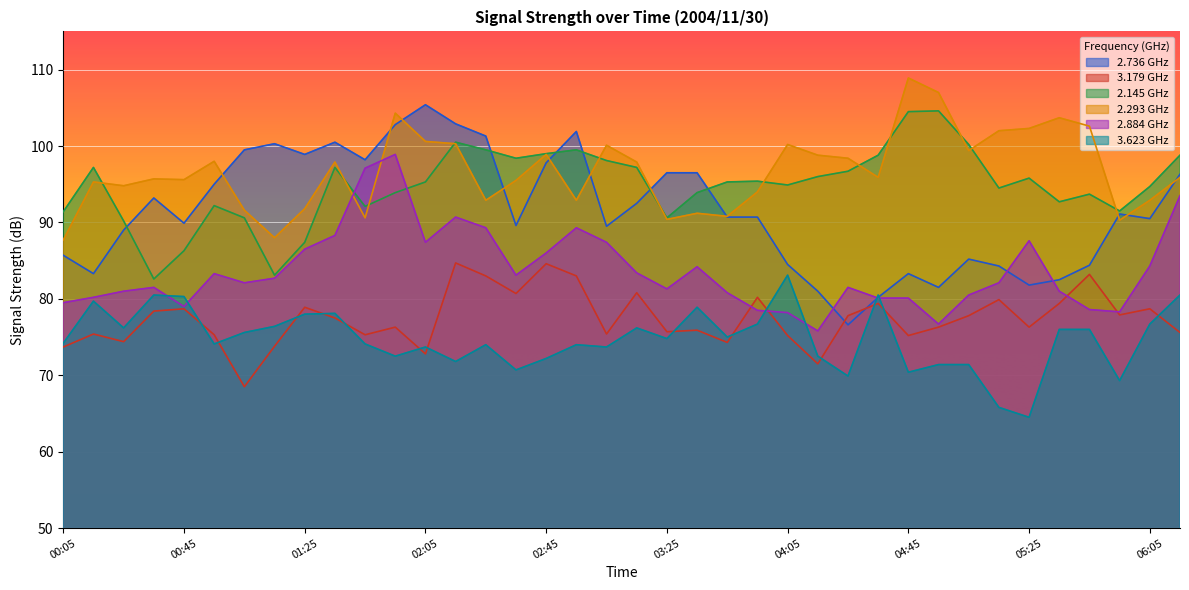

At which category does 2.736 reach its first local valley?

00:15